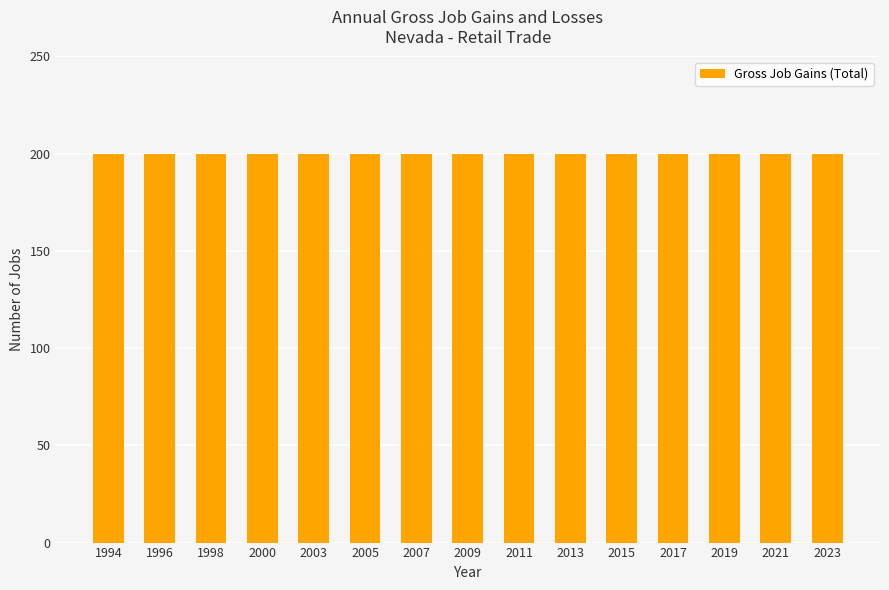

At how many categories does at least one series exceed 91?

15